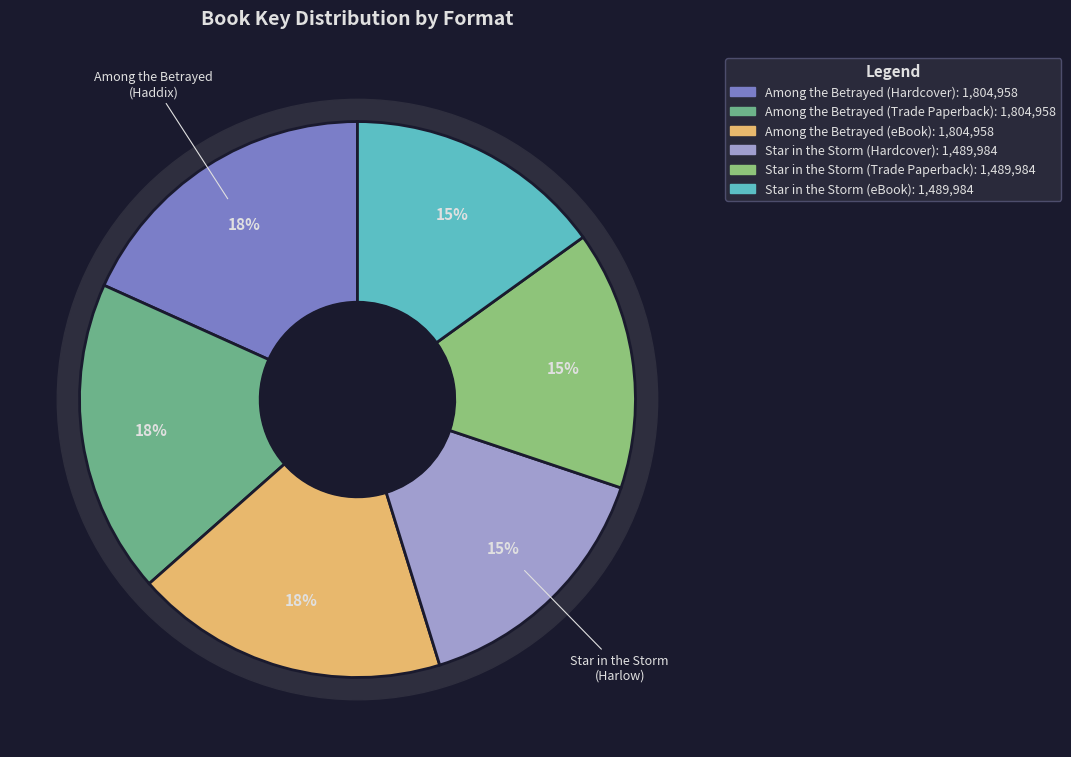

What is the ratio of the value at Among the Betrayed (eBook) to the value at Star in the Storm (Hardcover)?

1.2